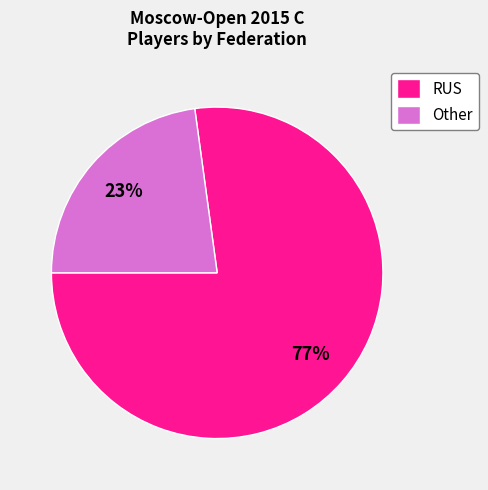

Which category accounts for the majority?

RUS